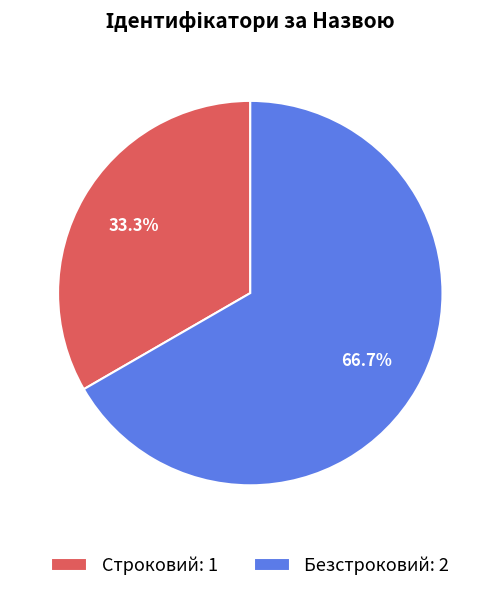

What is the ratio of the value at Безстроковий: 2 to the value at Строковий: 1?

2.0